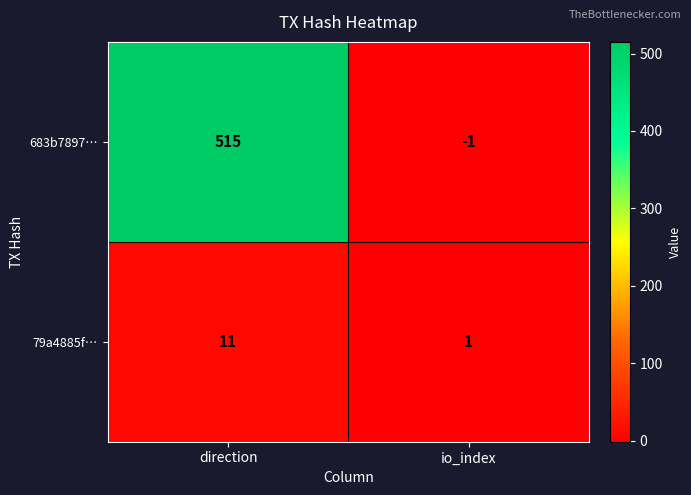

Rank the series at direction from lowest to highest value.

79a4885f…, 683b7897…